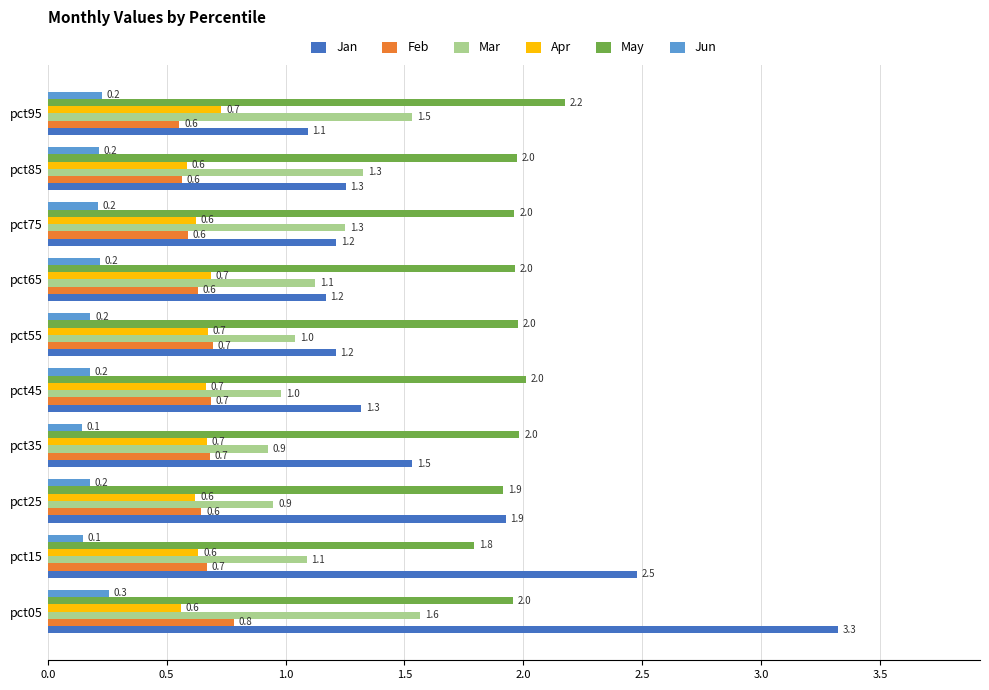

Is it true that Jan equals 1.2 at pct75?

True